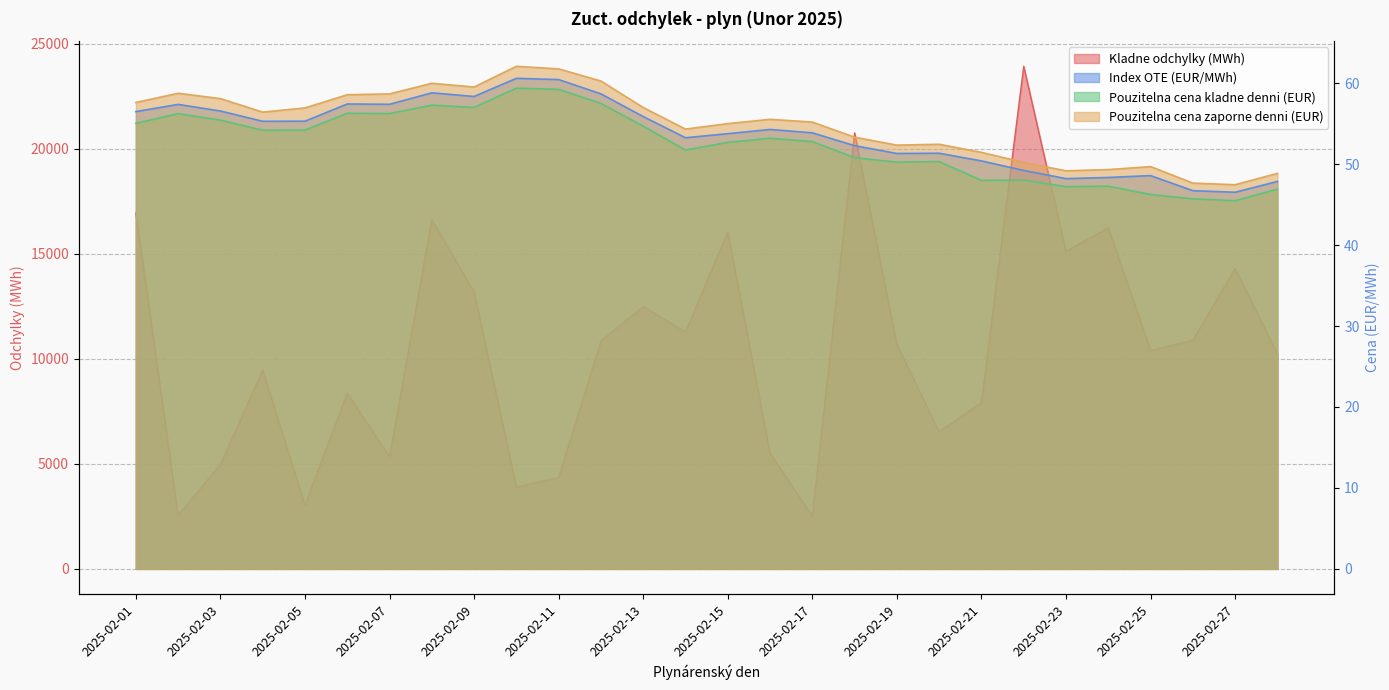

Where is the first local maximum for Index OTE (EUR/MWh)?

2025-02-02